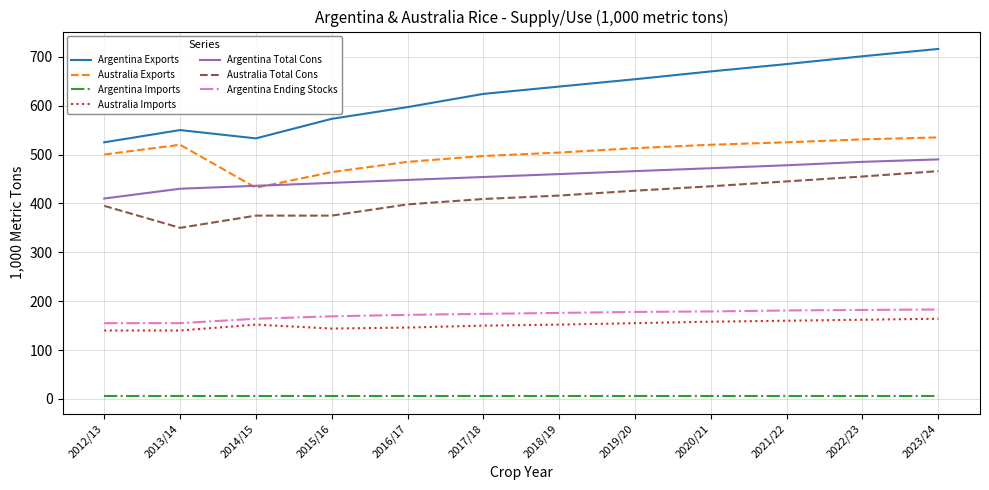

The value of Australia Exports at 2022/23 is 871. True or false?

False